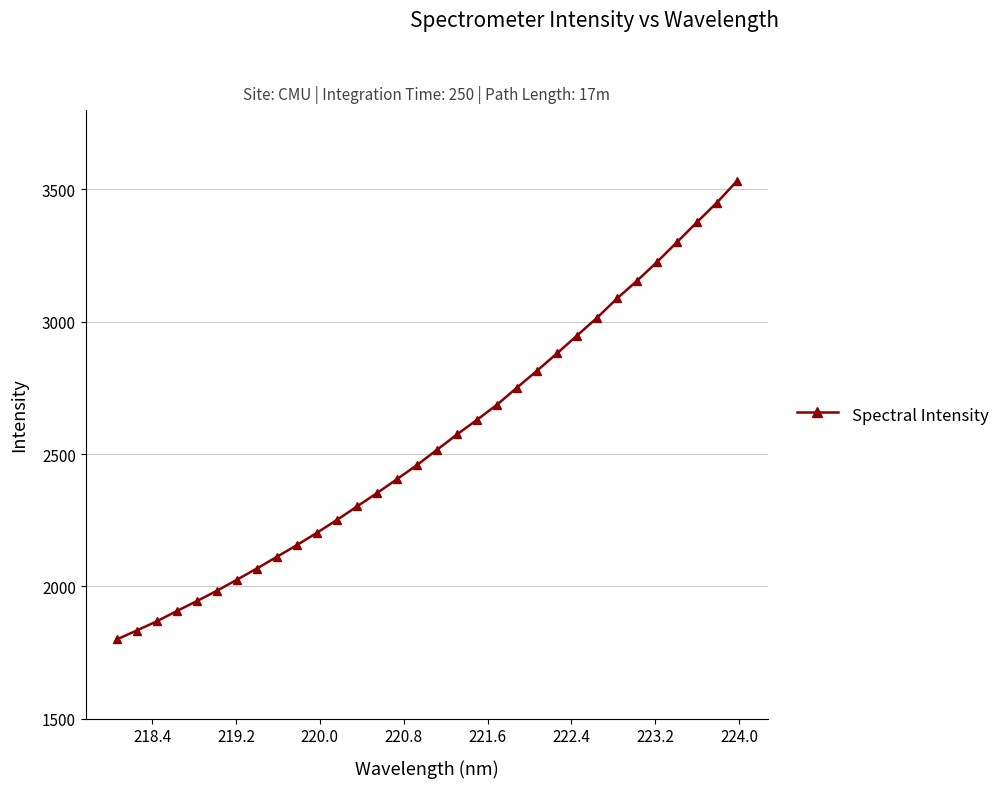

What is the minimum value shown in the chart?

1799.4